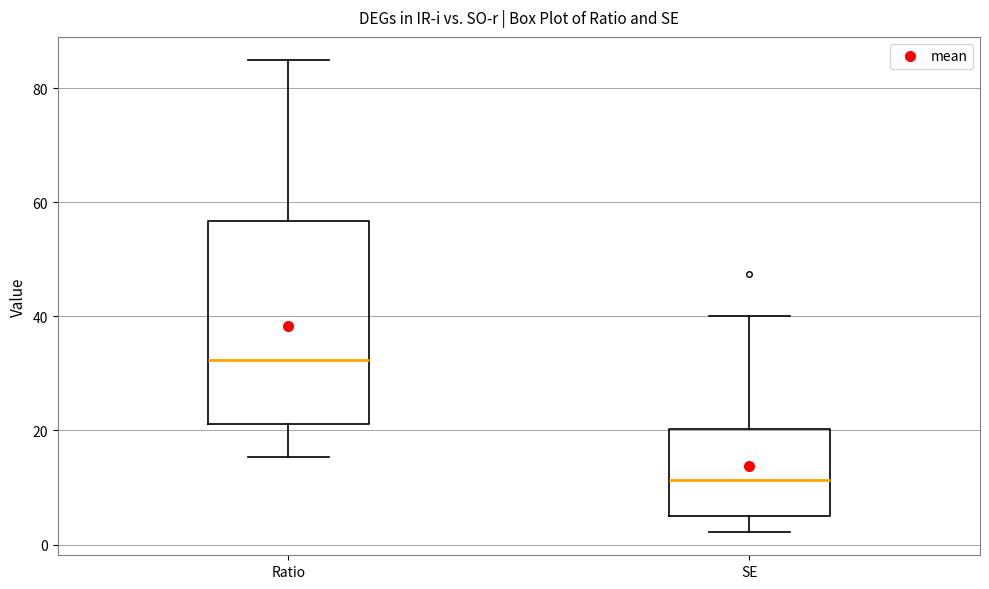

Where does the median line of the box for SE sit on the y-axis? The values are not printed on the chart, so give them approximately, as read against the axis.

12